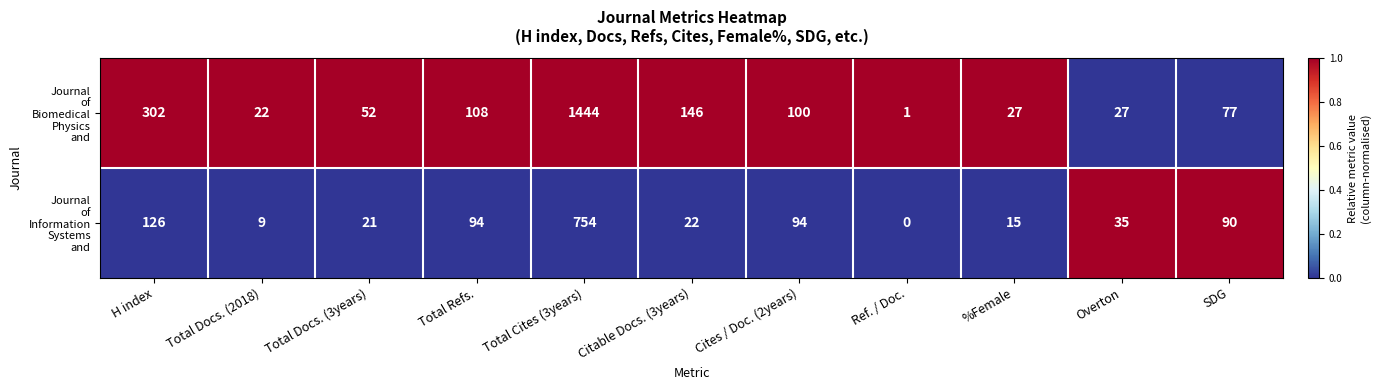

What is the spread (max minus min) of values at H index?

176